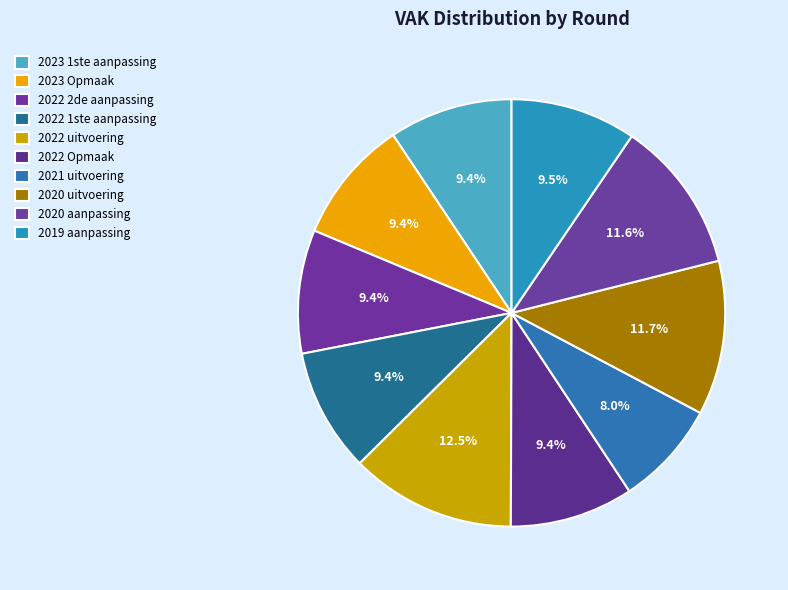

How many segments does this pie chart have?

10